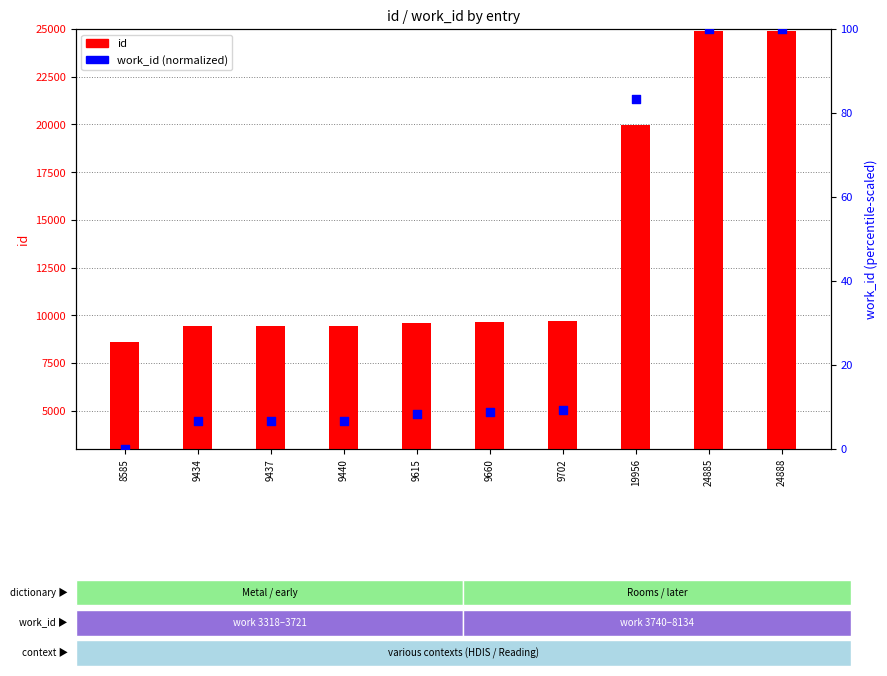

Which series contains the lowest Y value?

work_id (normalized)